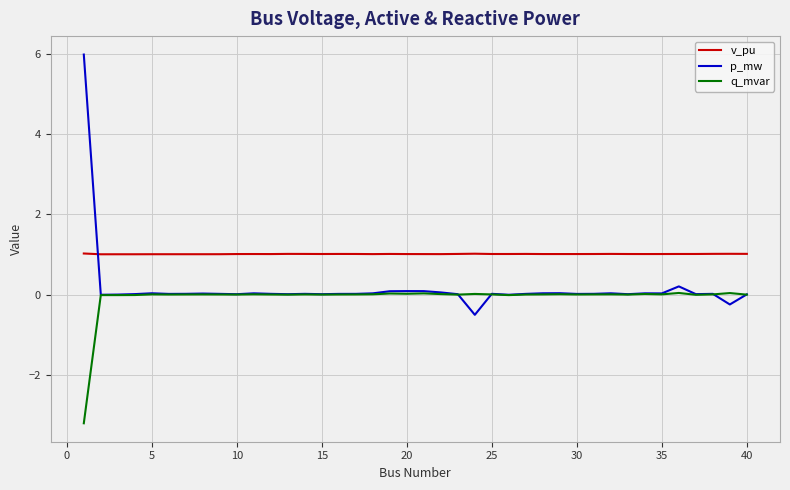

Which series has the largest total across all categories?

v_pu